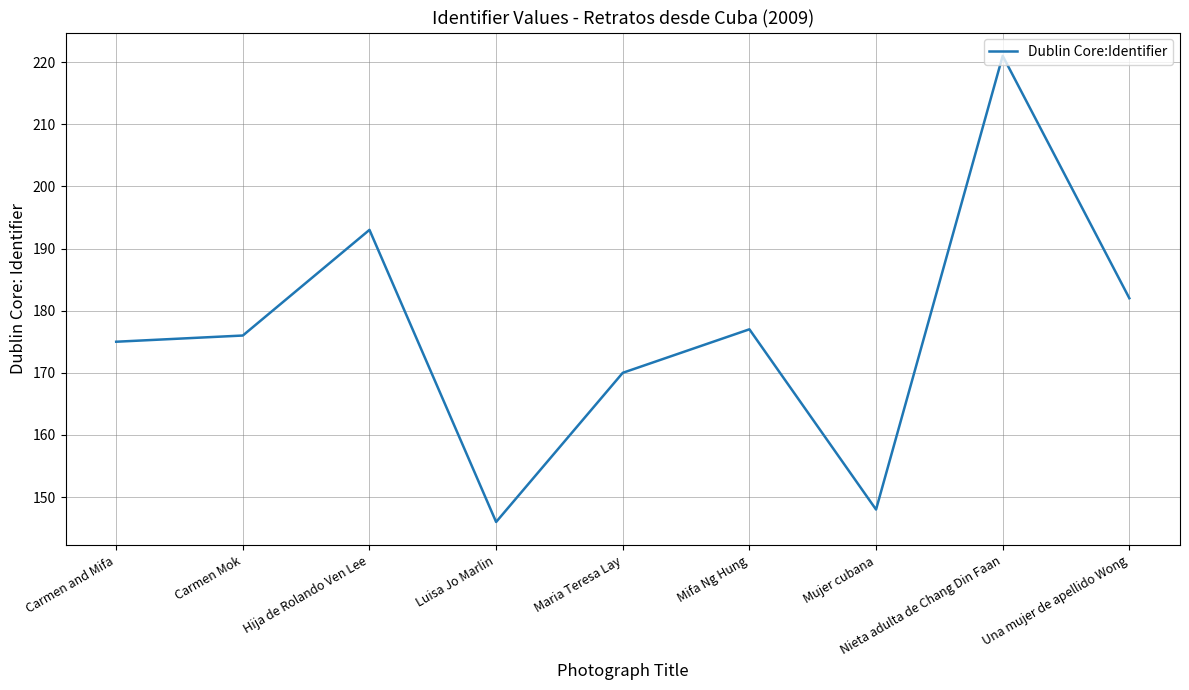

Where is the data nearest to the value 183?

Una mujer de apellido Wong